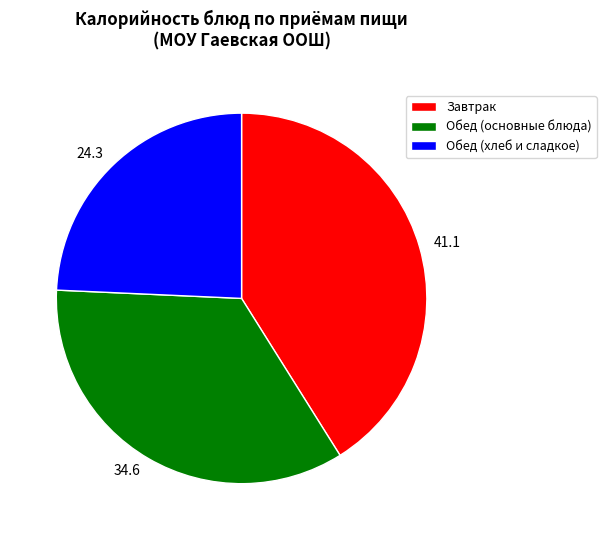

Is it true that 24.3 is 24% of the pie?

True